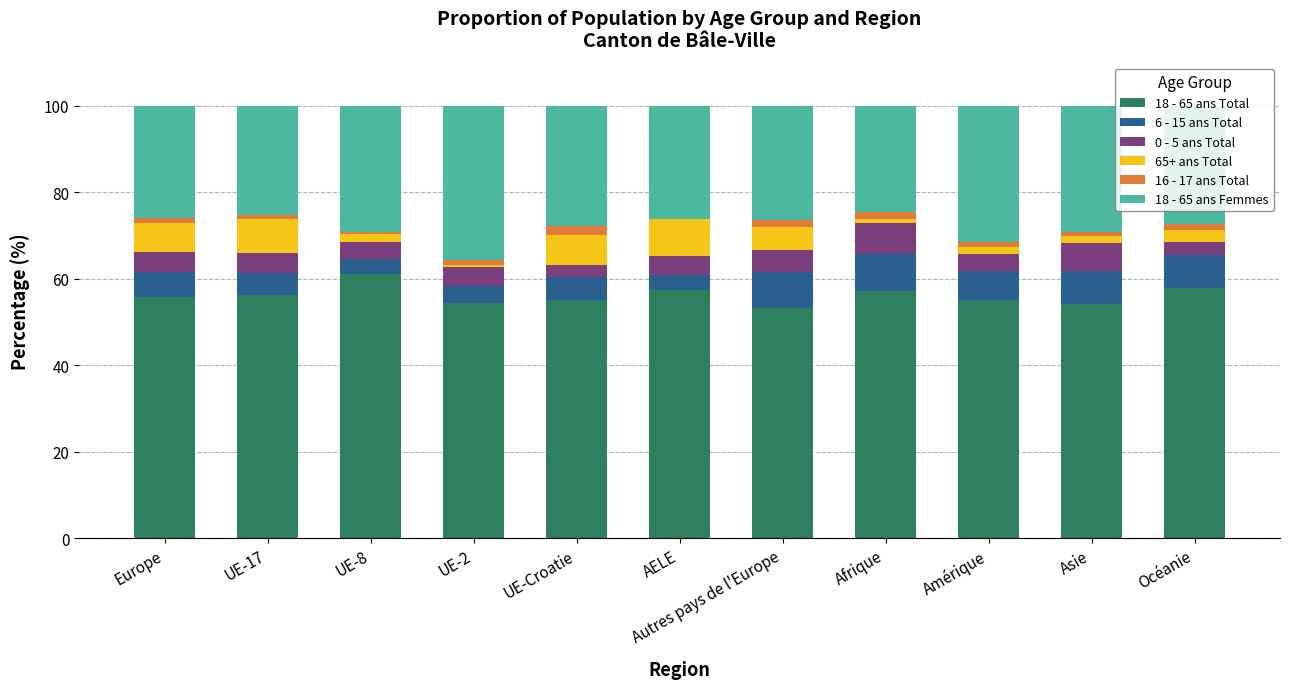

What is the sum of all 18 - 65 ans Total values?

618.0